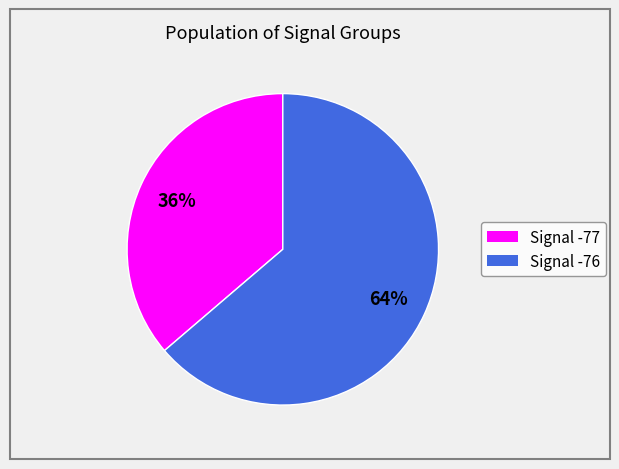

Is there a majority slice in this chart?

Yes